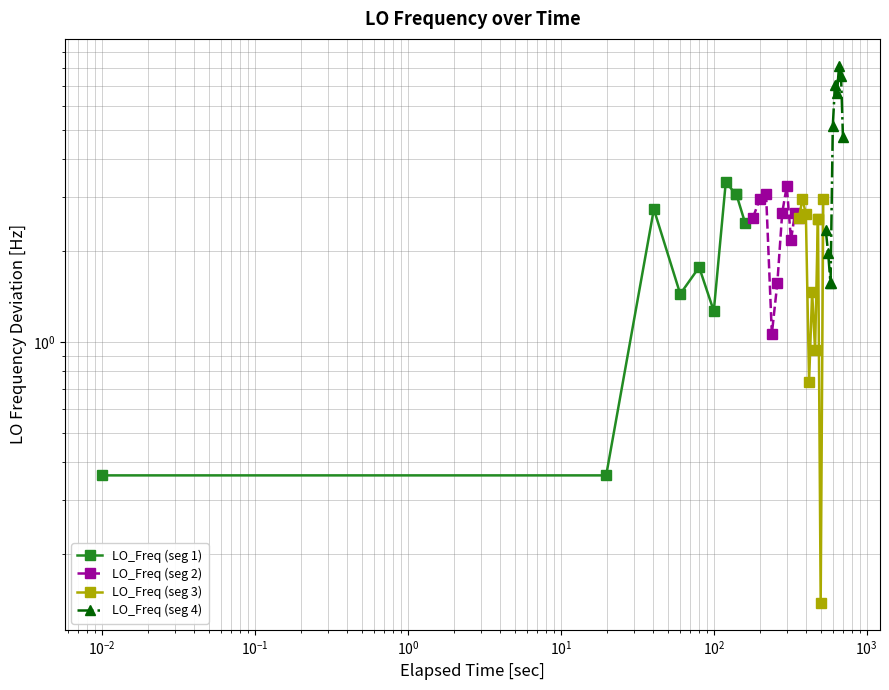

What are all the series names shown in the legend?

LO_Freq (seg 1), LO_Freq (seg 2), LO_Freq (seg 3), LO_Freq (seg 4)